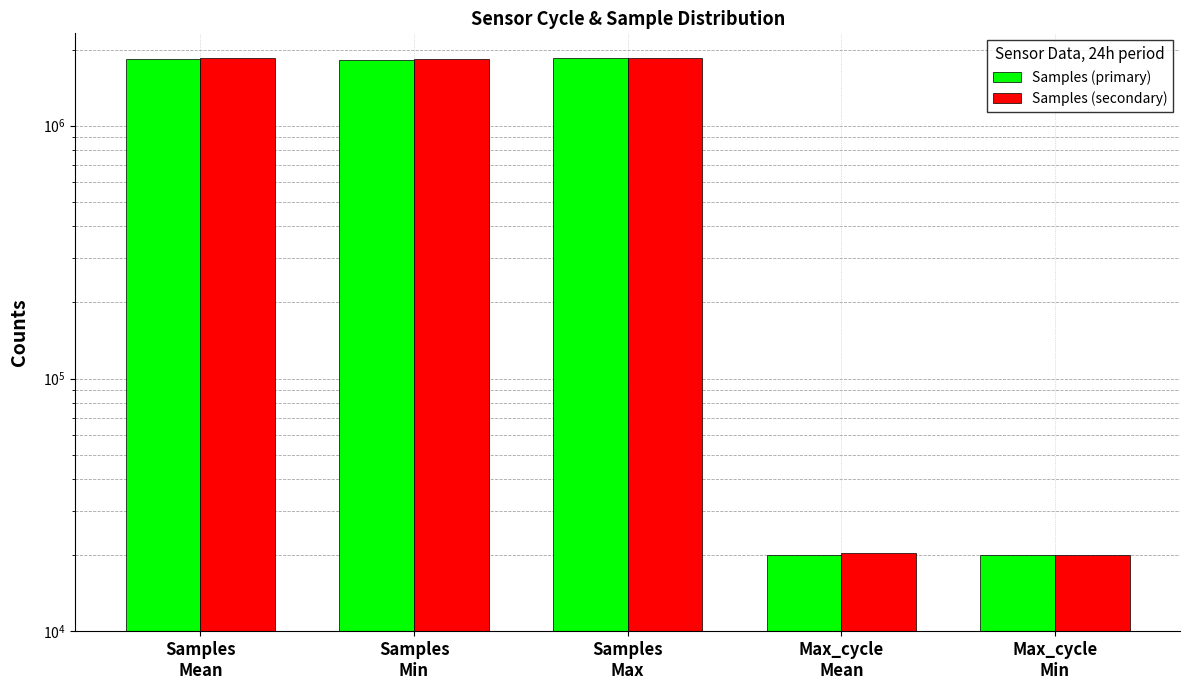

What is the average value of the Samples (secondary) series?

1113923.9